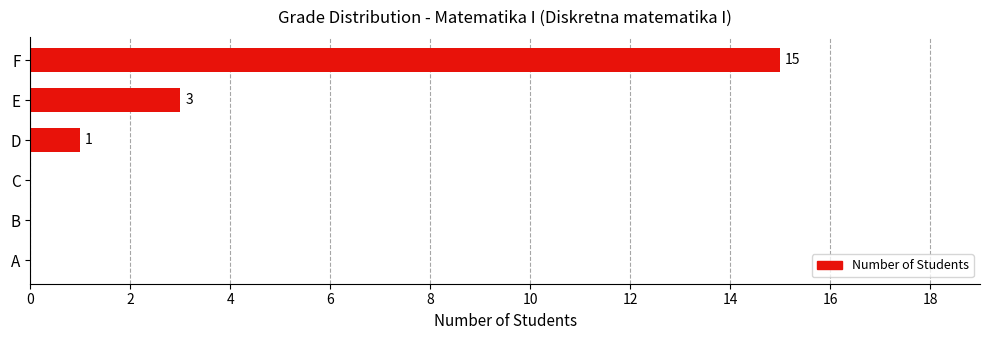

What is the maximum value shown in the chart?

15